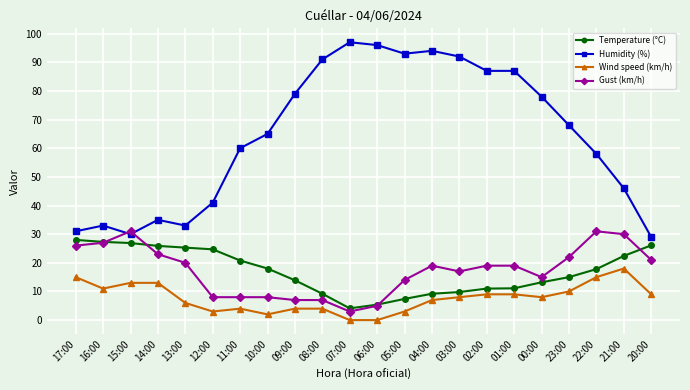

True or false: Temperature (°C) and Wind speed (km/h) intersect in this chart.

False